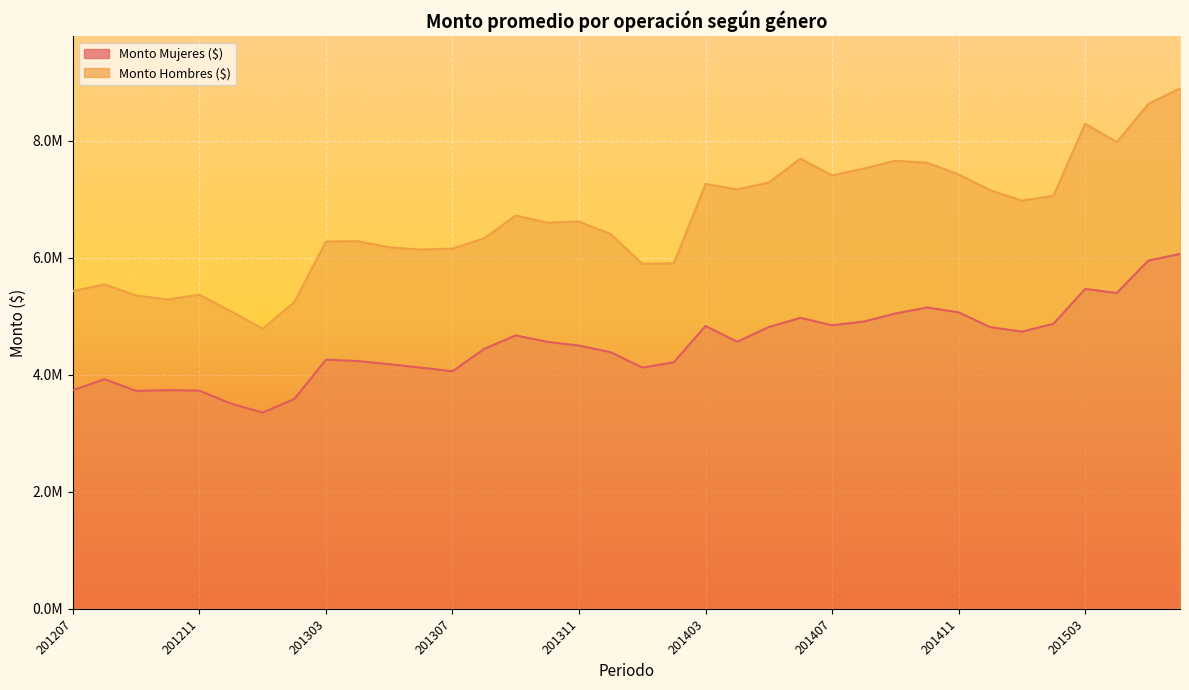

How many series are shown in this chart?

2